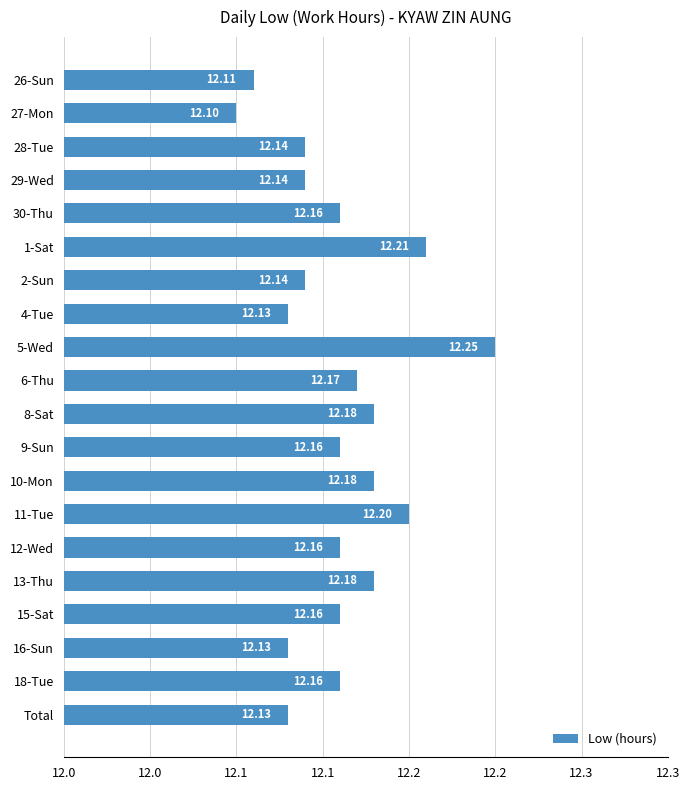

Are the bars horizontal?

Yes